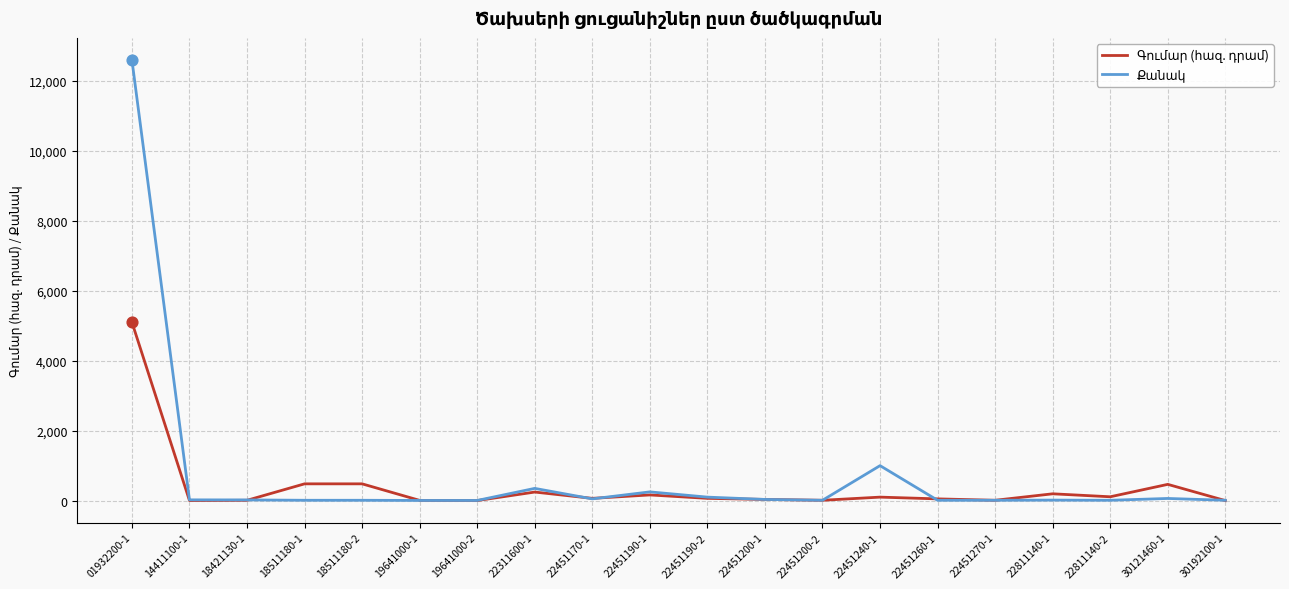

At which category is the sum across all series the highest?

01932200-1